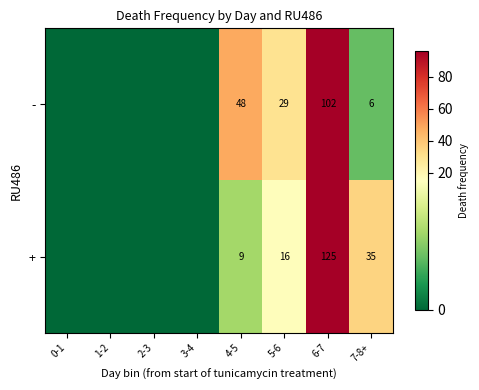

Is the value of - at 5-6 greater than the value of + at 7-8+?

No